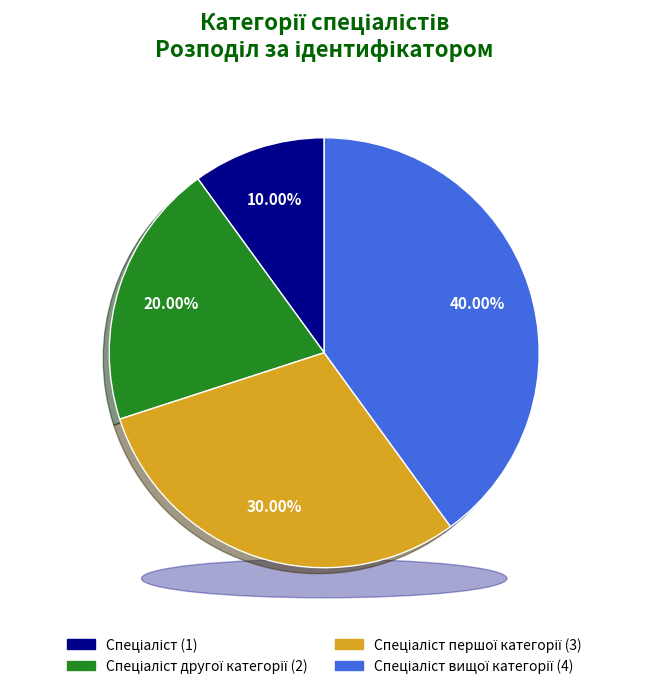

Is it true that Спеціаліст першої категорії is 30% of the pie?

True